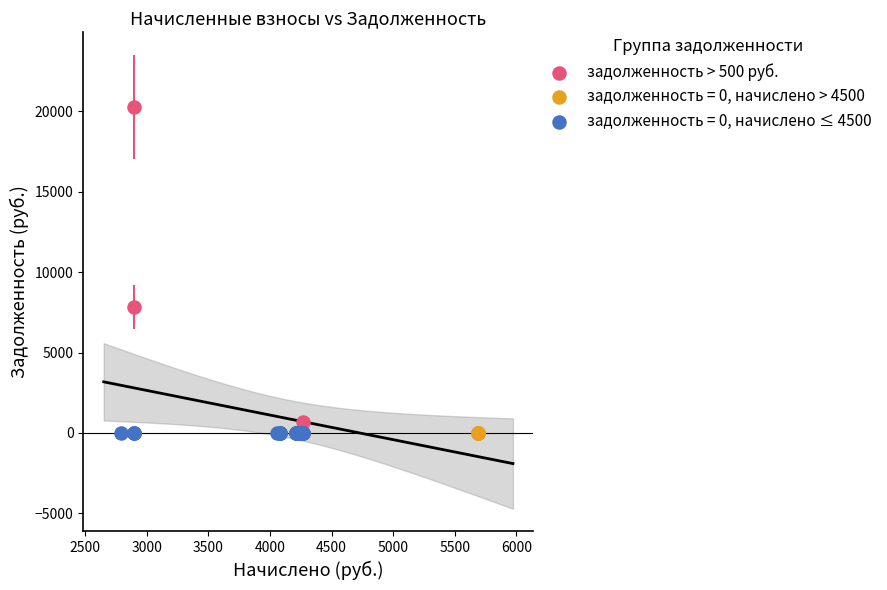

Which series reaches the maximum Y coordinate?

задолженность > 500 руб.